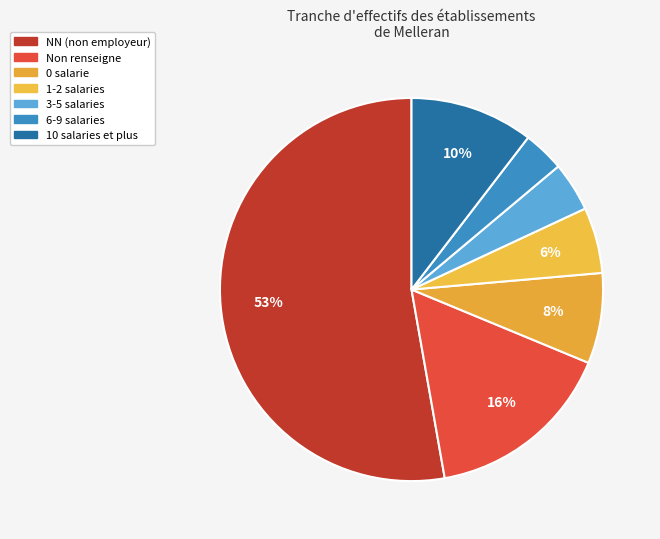

How many segments does this pie chart have?

7